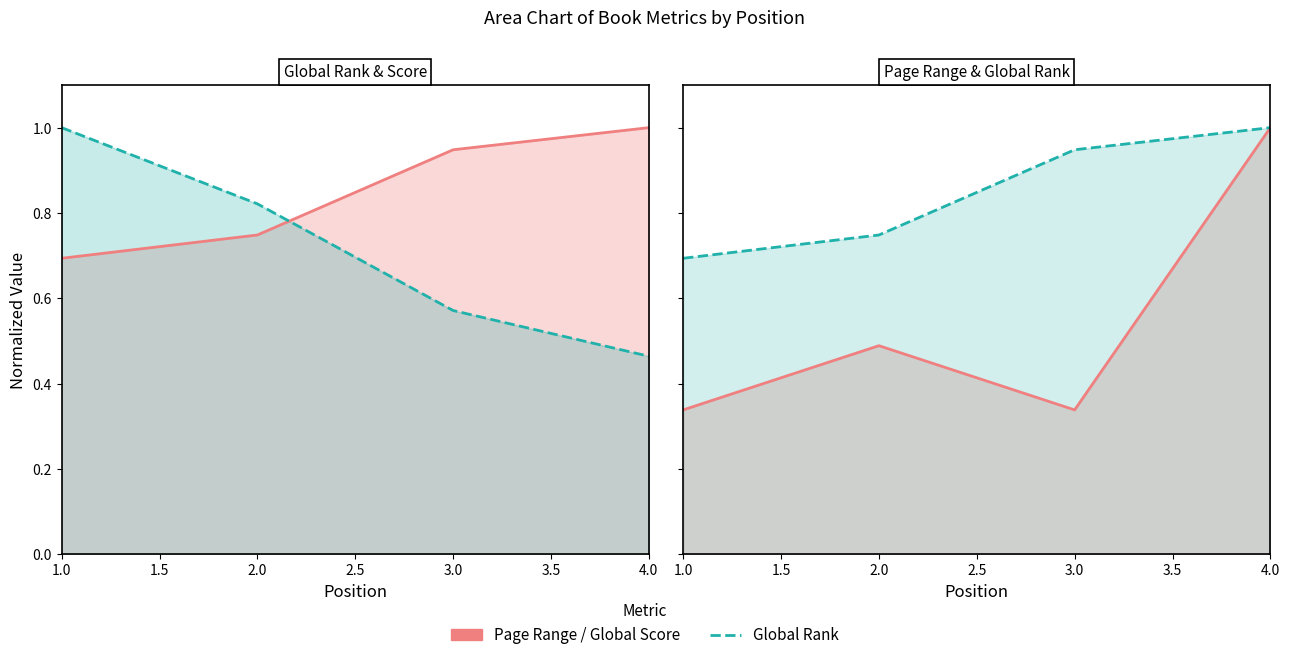

True or false: Global Rank has a value of 1.1 at 2.0.

False